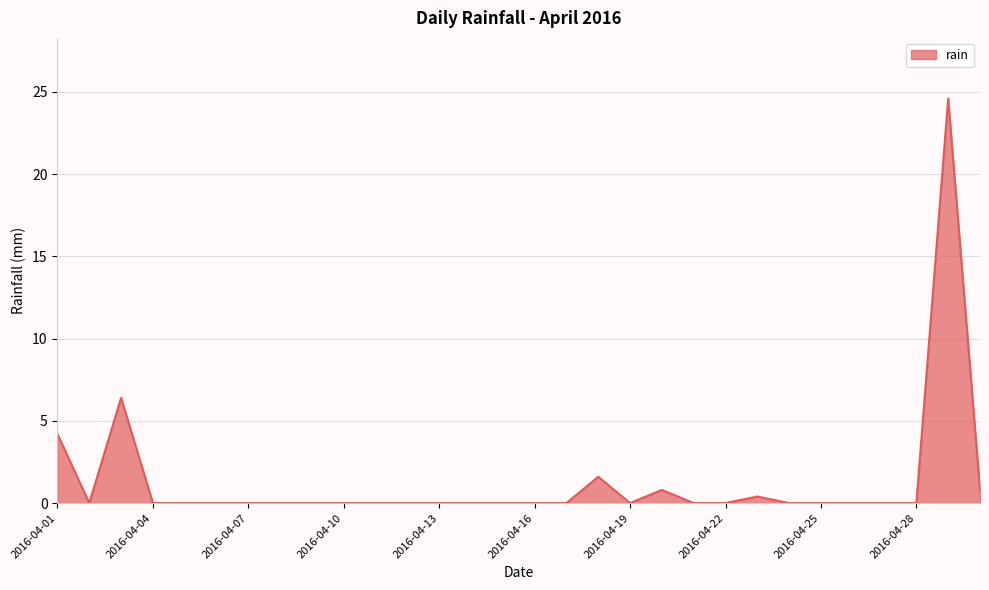

What is the maximum value shown in the chart?

24.6